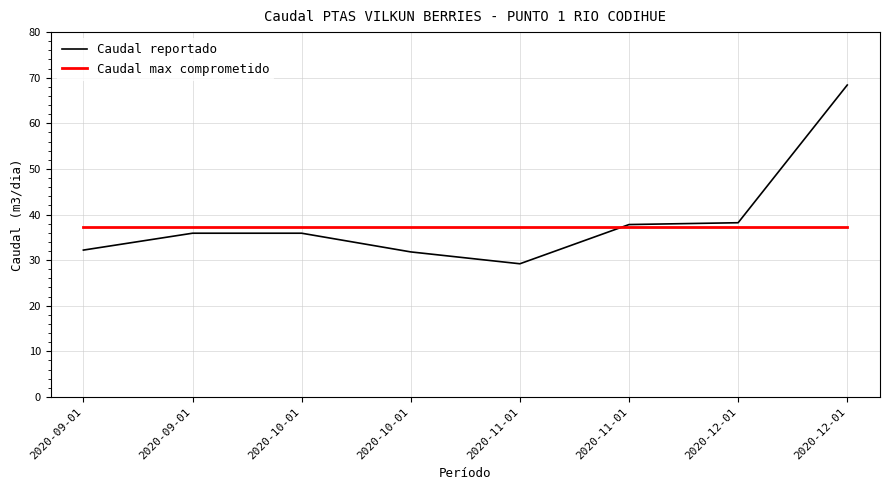

How many lines are shown in the chart?

2